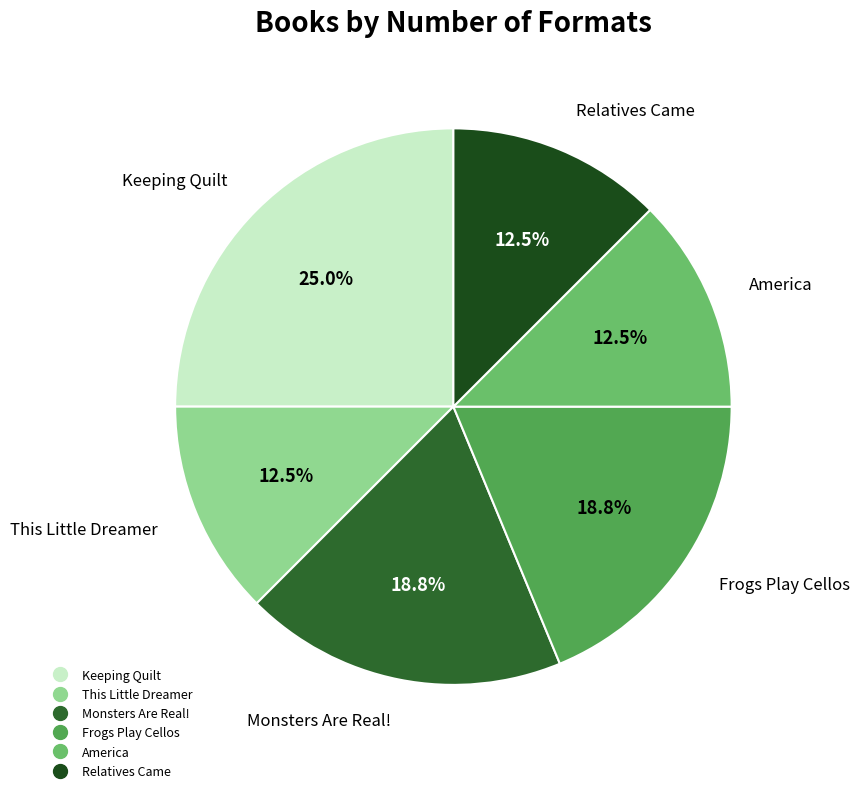

The Keeping Quilt slice represents 8% of the pie. True or false?

False